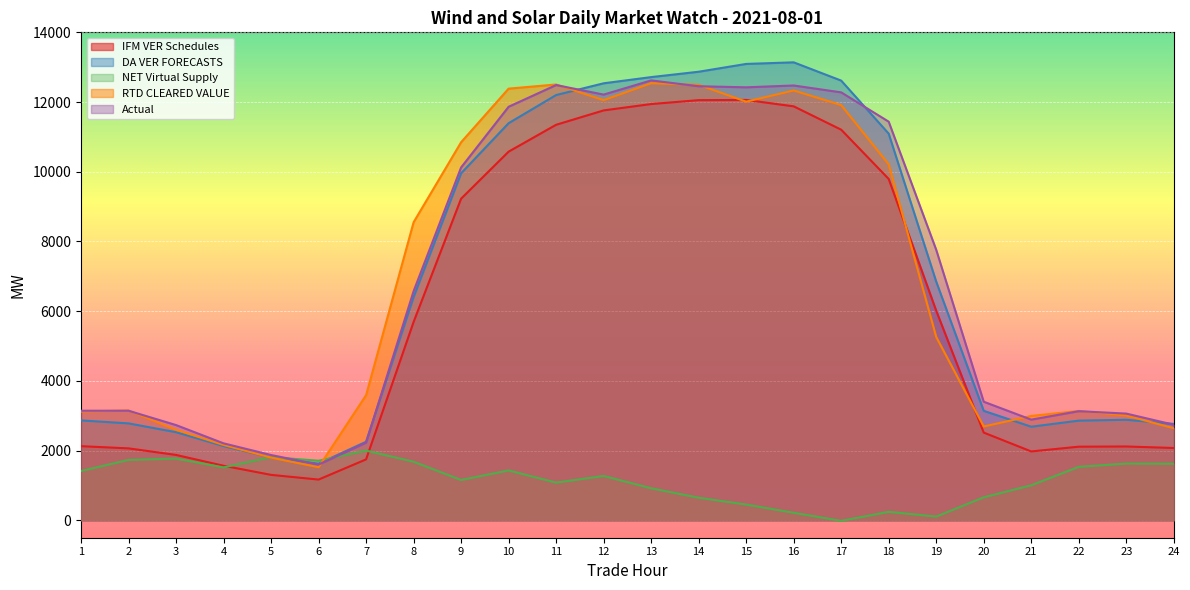

Which series changed the most between 1 and 14?

DA VER FORECASTS